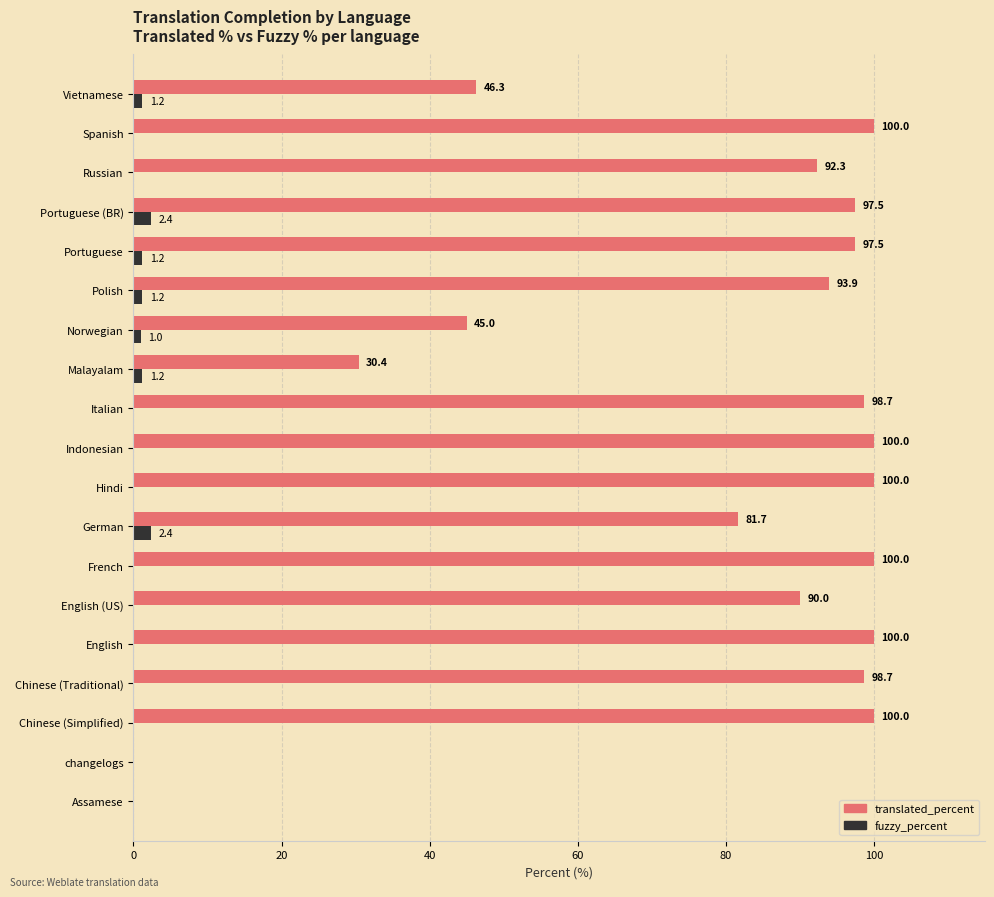

What is the highest value of the fuzzy_percent series?

2.4